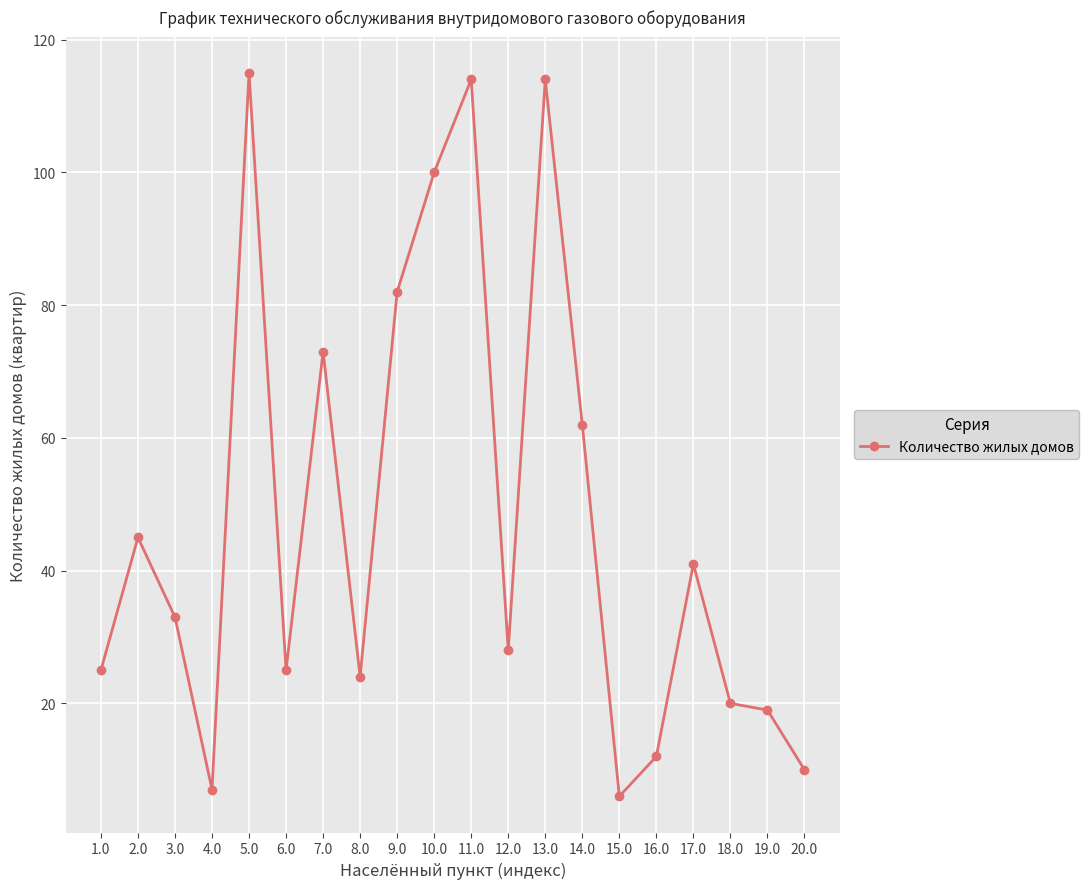

What value does the data have at 9.0?

82